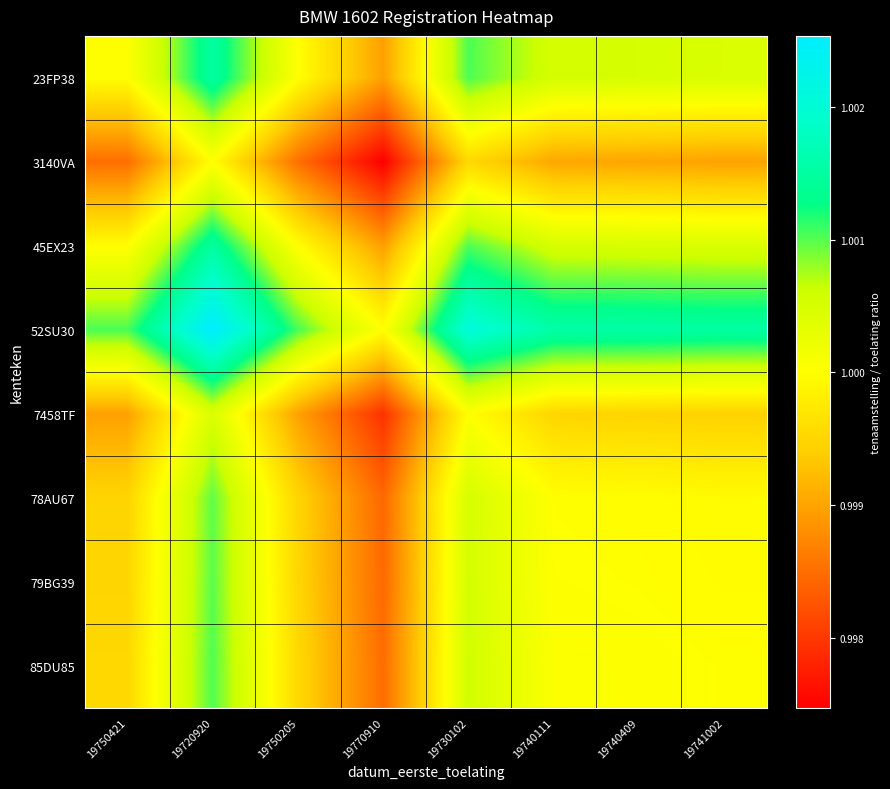

Reading left to right, what are all the values shown in this chart?

23FP38: 19750421=1.0	19720920=1.0	19750205=1.0	19770910=1.0	19730102=1.0	19740111=1.0	19740409=1.0	19741002=1.0
3140VA: 19750421=1.0	19720920=1.0	19750205=1.0	19770910=1.0	19730102=1.0	19740111=1.0	19740409=1.0	19741002=1.0
45EX23: 19750421=1.0	19720920=1.0	19750205=1.0	19770910=1.0	19730102=1.0	19740111=1.0	19740409=1.0	19741002=1.0
52SU30: 19750421=1.0	19720920=1.0	19750205=1.0	19770910=1.0	19730102=1.0	19740111=1.0	19740409=1.0	19741002=1.0
7458TF: 19750421=1.0	19720920=1.0	19750205=1.0	19770910=1.0	19730102=1.0	19740111=1.0	19740409=1.0	19741002=1.0
78AU67: 19750421=1.0	19720920=1.0	19750205=1.0	19770910=1.0	19730102=1.0	19740111=1.0	19740409=1.0	19741002=1.0
79BG39: 19750421=1.0	19720920=1.0	19750205=1.0	19770910=1.0	19730102=1.0	19740111=1.0	19740409=1.0	19741002=1.0
85DU85: 19750421=1.0	19720920=1.0	19750205=1.0	19770910=1.0	19730102=1.0	19740111=1.0	19740409=1.0	19741002=1.0